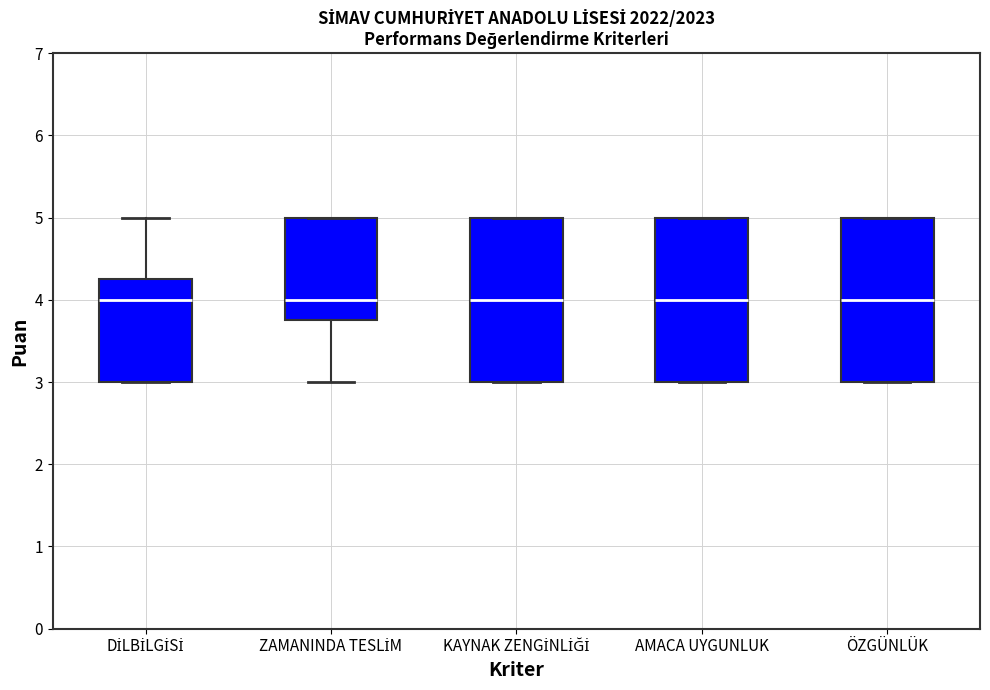

Where is the upper edge of the box for ÖZGÜNLÜK on the y-axis? The values are not printed on the chart, so give them approximately, as read against the axis.

5.0